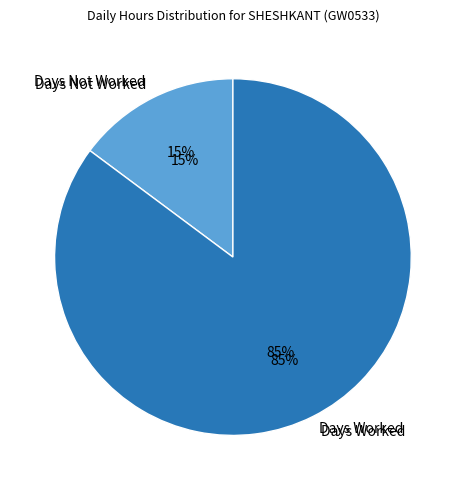

Which category has the smallest portion of the pie?

Mon 26